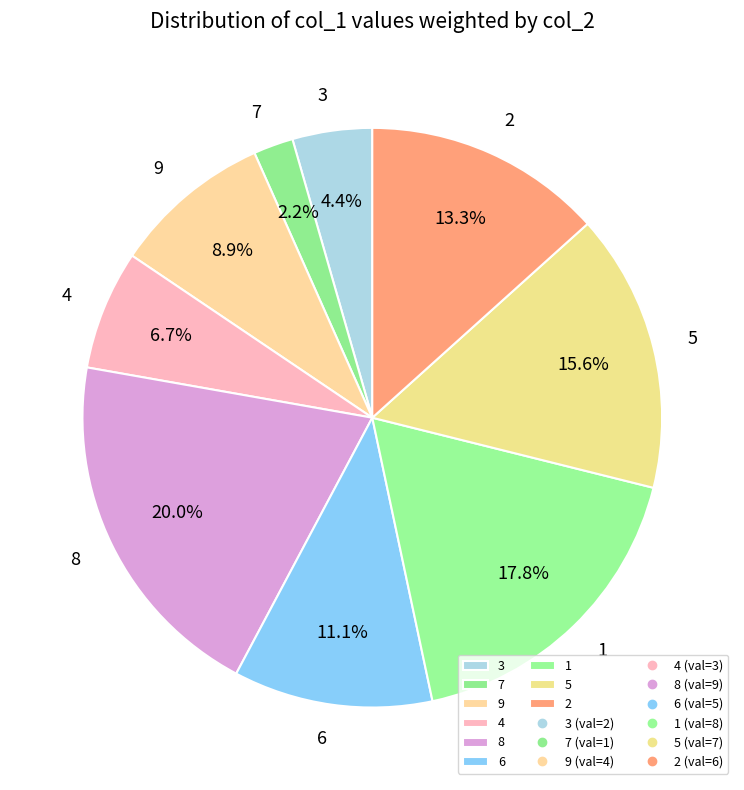

Is 7 the majority of the pie?

No